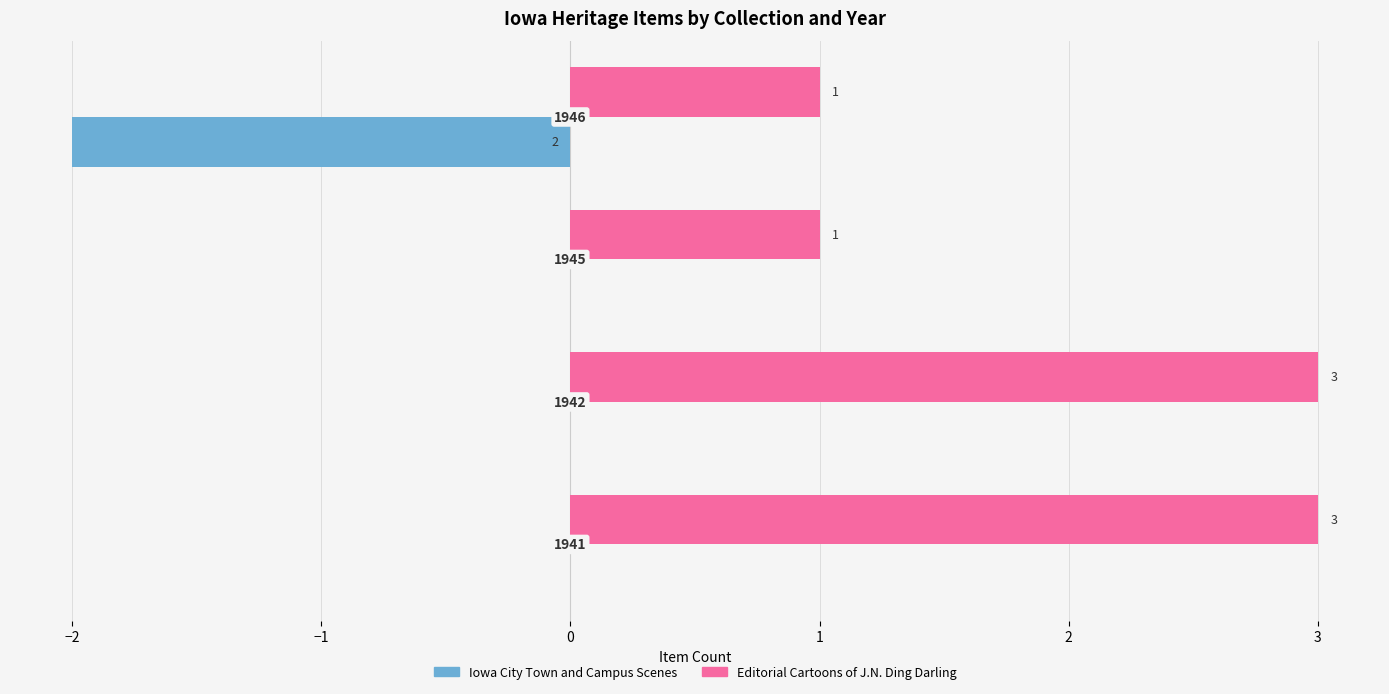

What are all the series names shown in the legend?

Iowa City Town and Campus Scenes, Editorial Cartoons of J.N. Ding Darling